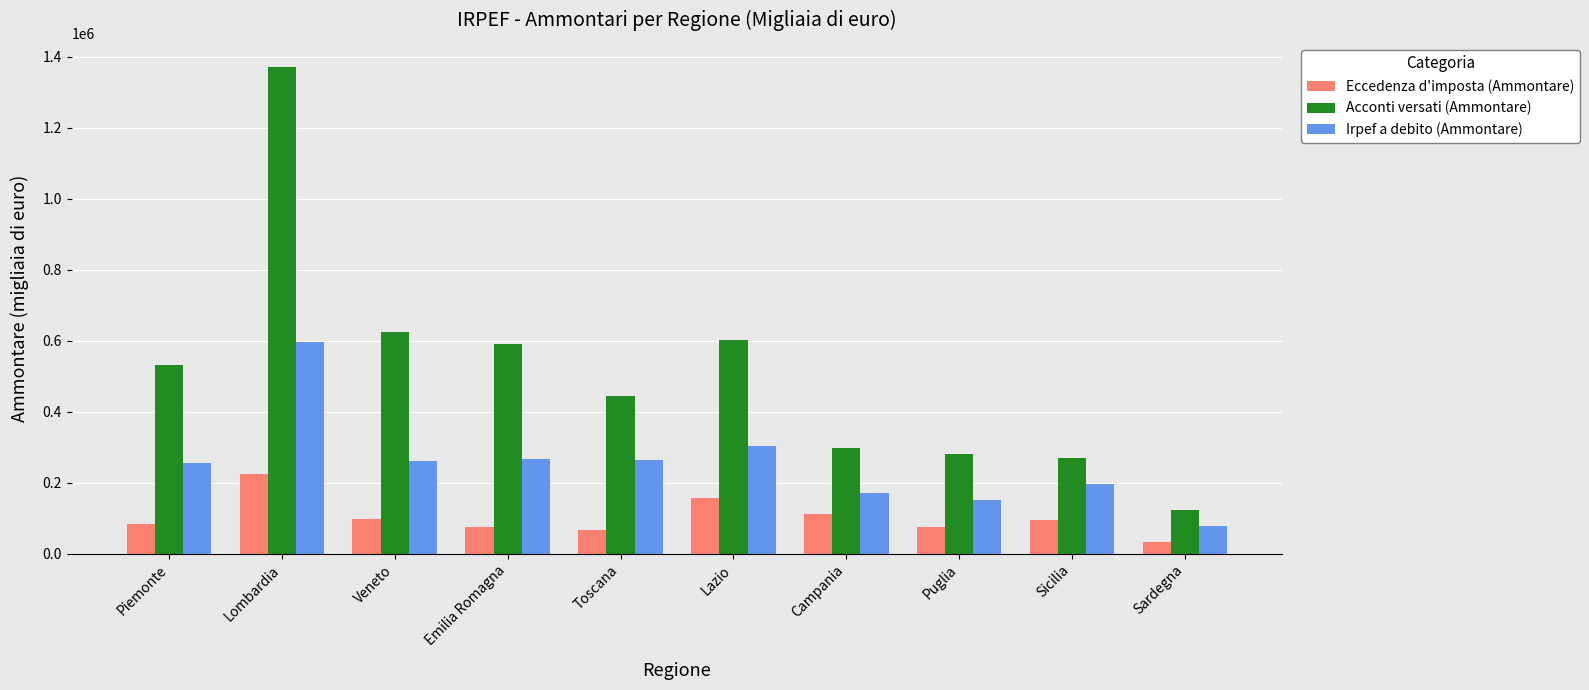

Which series changed the most between Emilia Romagna and Campania?

Acconti versati (Ammontare)